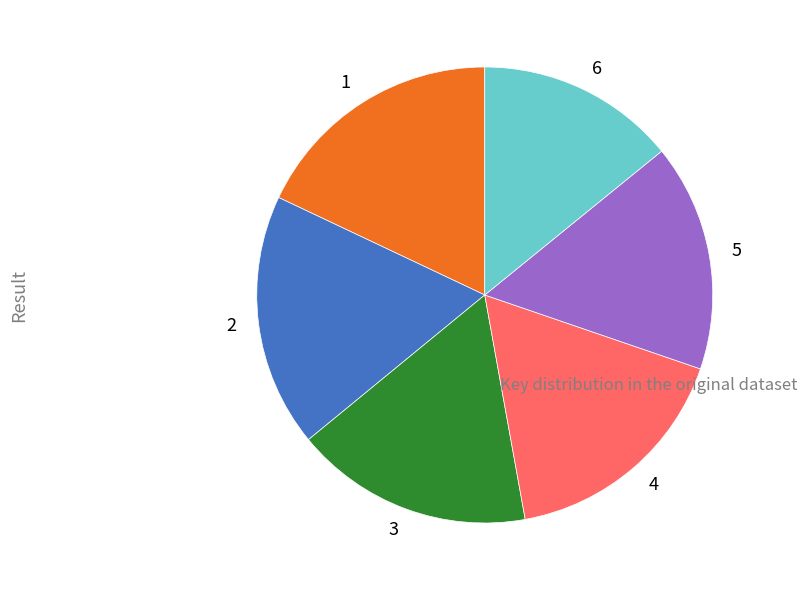

What is the ratio of the value at 5 to the value at 2?

0.9